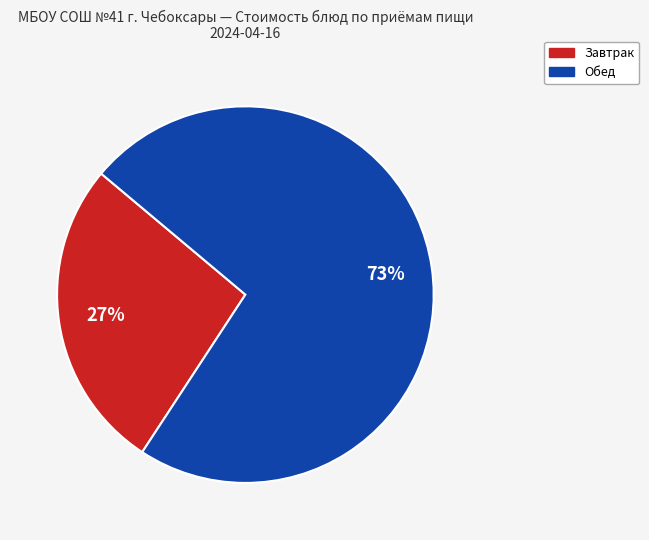

To the nearest percent, what is the average slice percentage?

50%